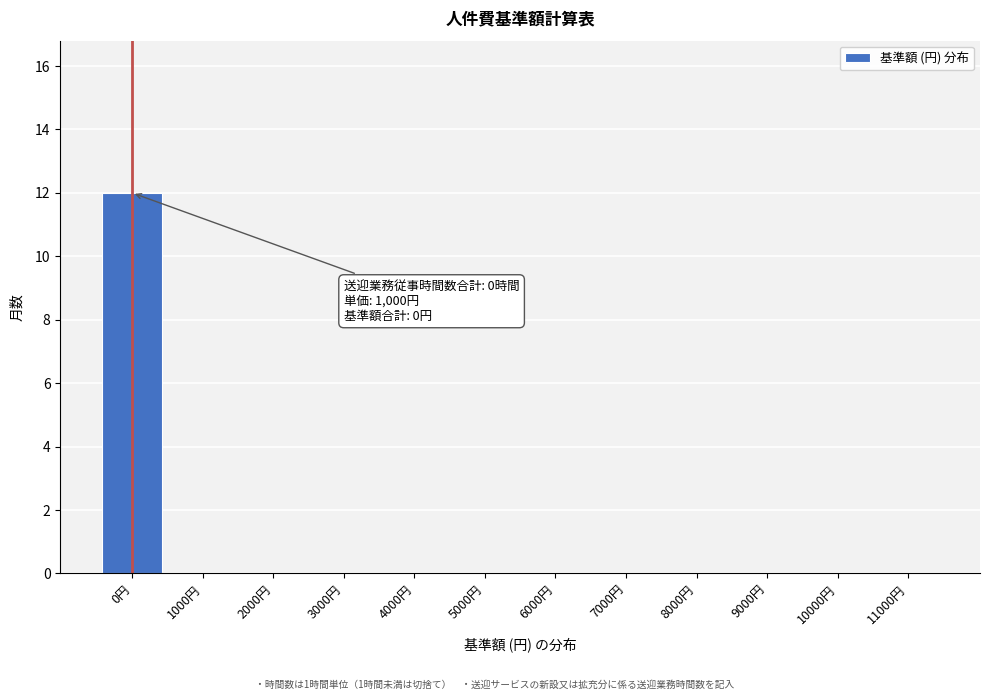

Reading right to left, list all the values displayed in this chart.

11000円=0	10000円=0	9000円=0	8000円=0	7000円=0	6000円=0	5000円=0	4000円=0	3000円=0	2000円=0	1000円=0	0円=12